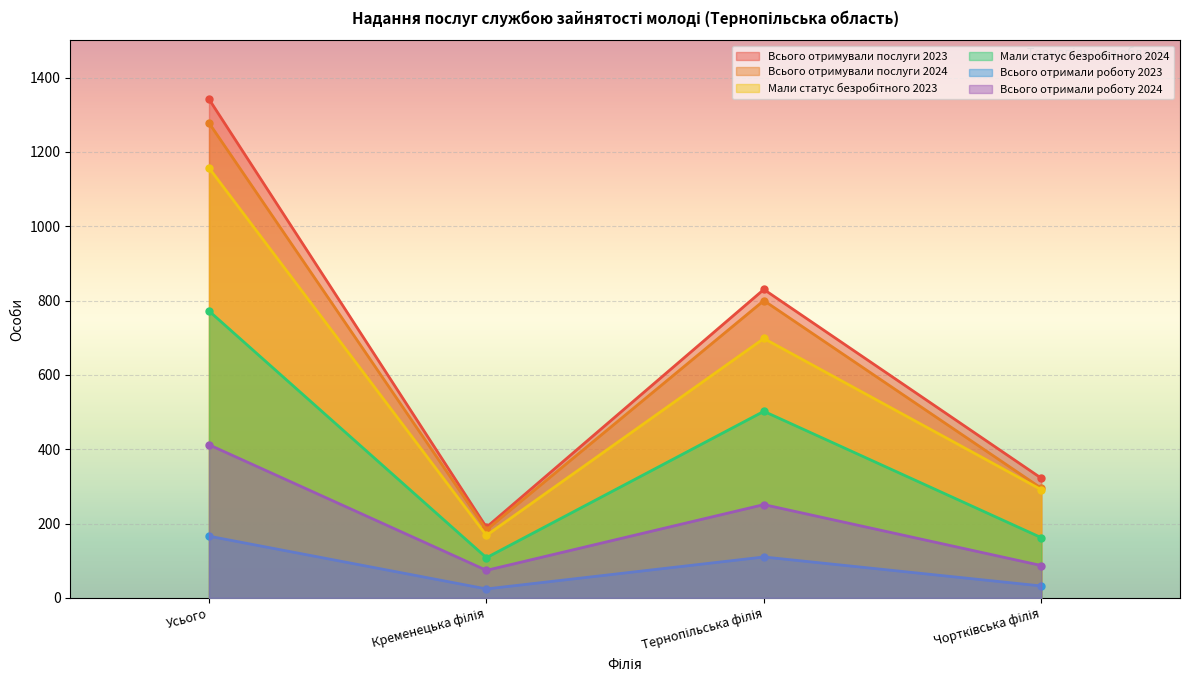

Where does the Всього отримали роботу 2023 series first go above 110?

Усього